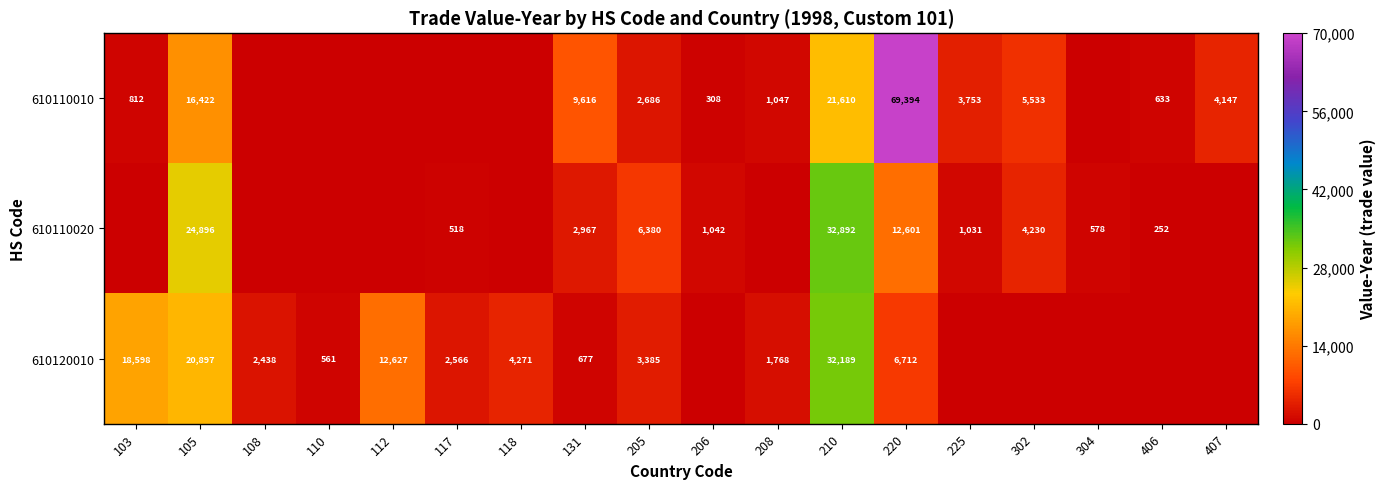

At 220, list the series in order from smallest to largest.

610120010, 610110020, 610110010